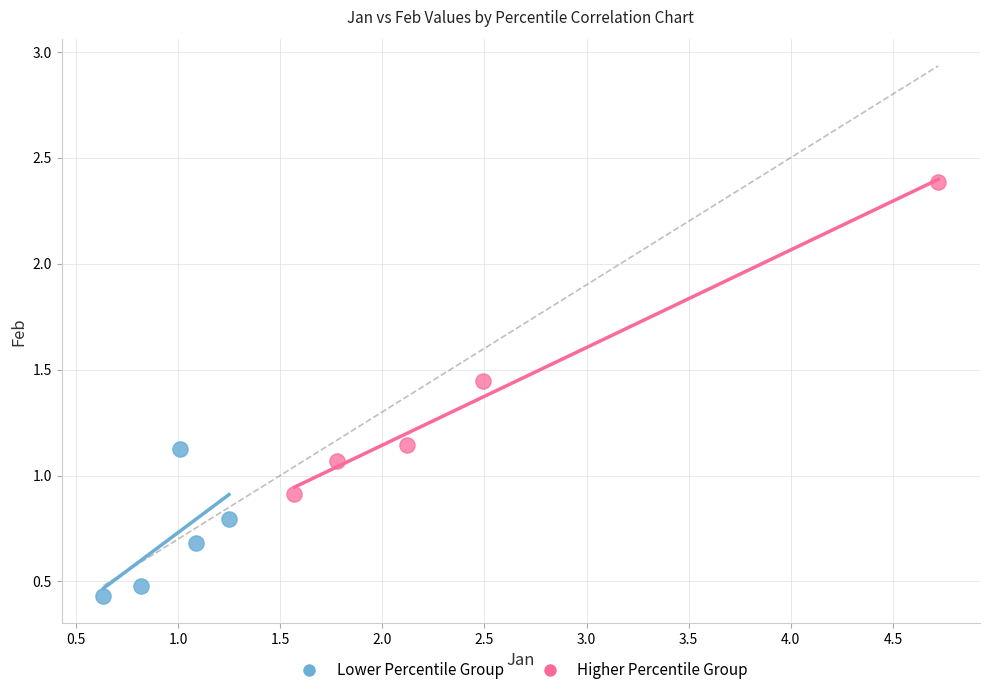

What are all the series names shown in the legend?

Lower Percentile Group, Higher Percentile Group